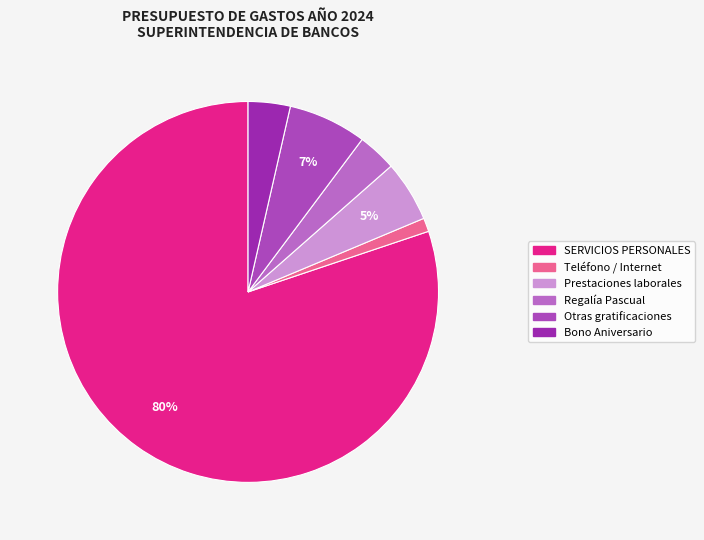

Is it true that Prestaciones laborales is 19% of the pie?

False